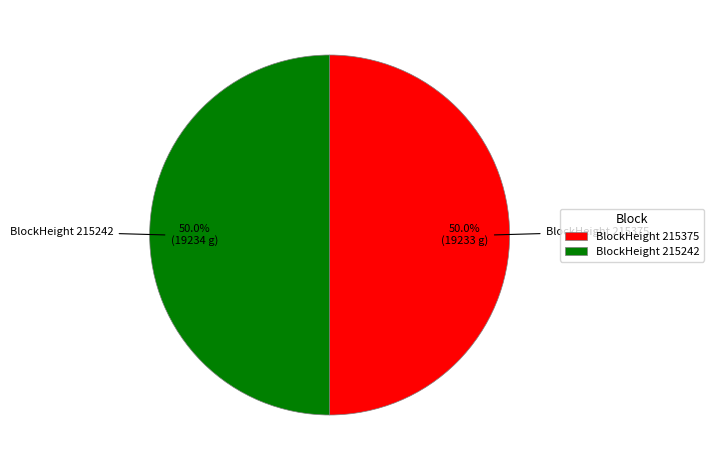

Combined, what portion of the pie is BlockHeight 215242 and BlockHeight 215375?

100.0%